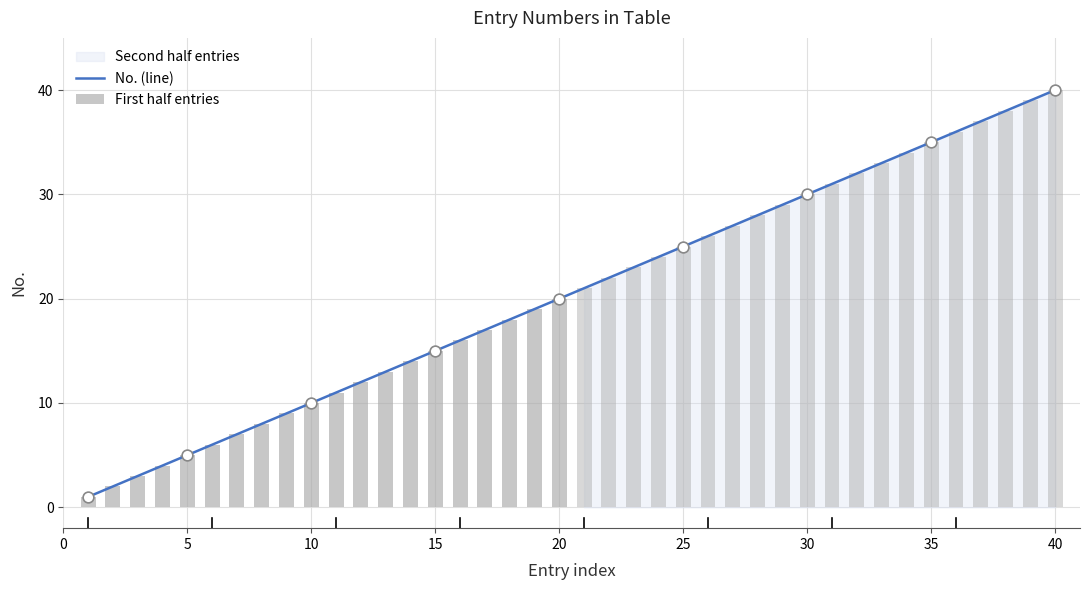

Between 25 and 24, which is larger?

25